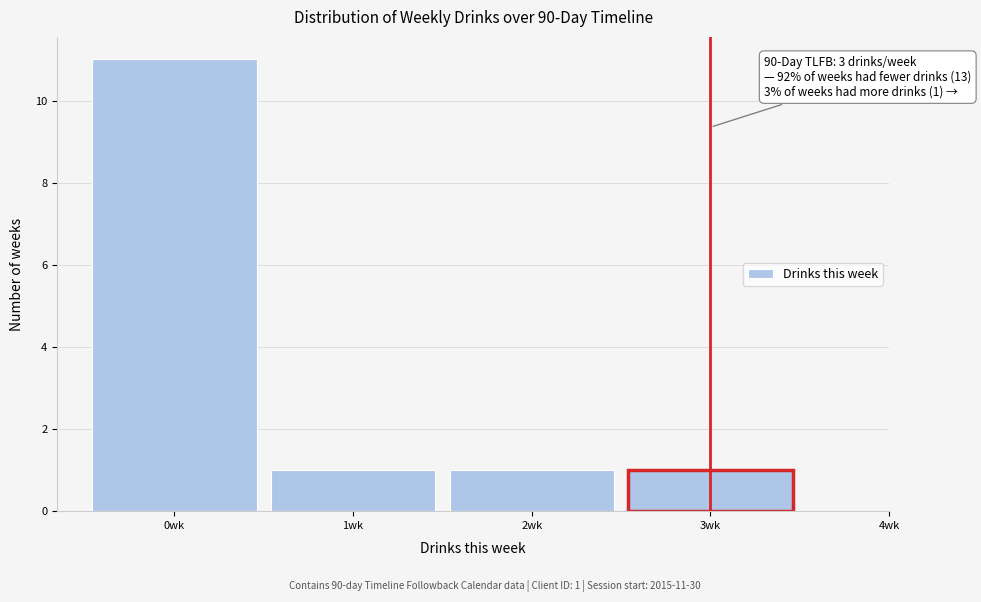

Over which range of the x-axis is the bar tallest?

-0.5 to 0.5